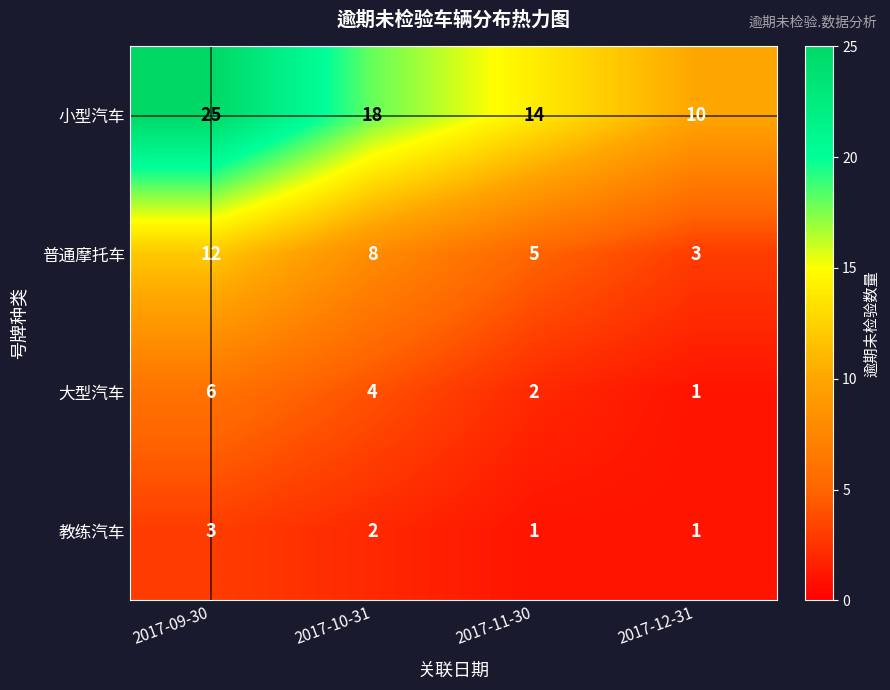

What is the spread (max minus min) of values at 2017-09-30?

22